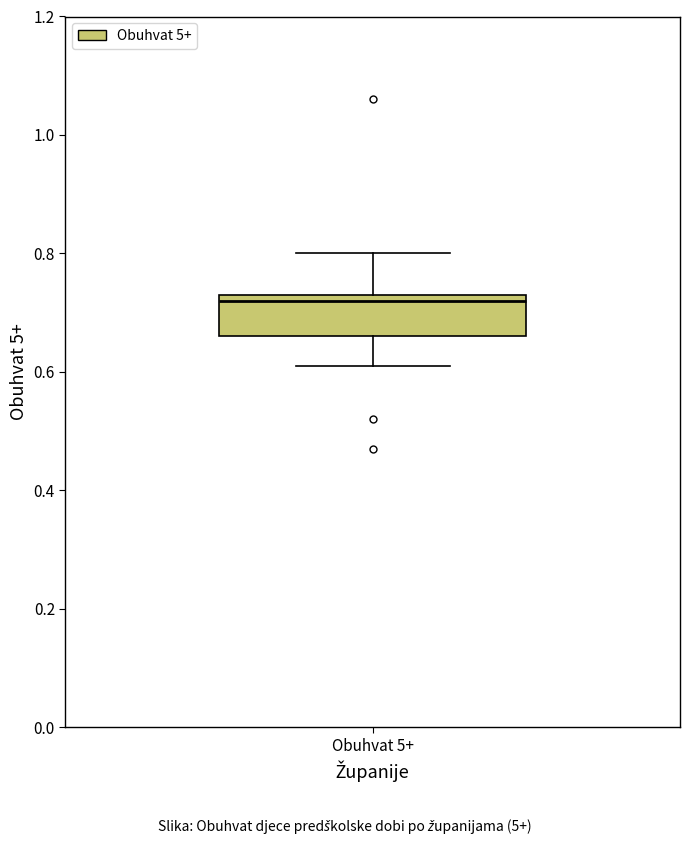

Where is the lower edge of the box for Obuhvat 5+ on the y-axis? The values are not printed on the chart, so give them approximately, as read against the axis.

0.66